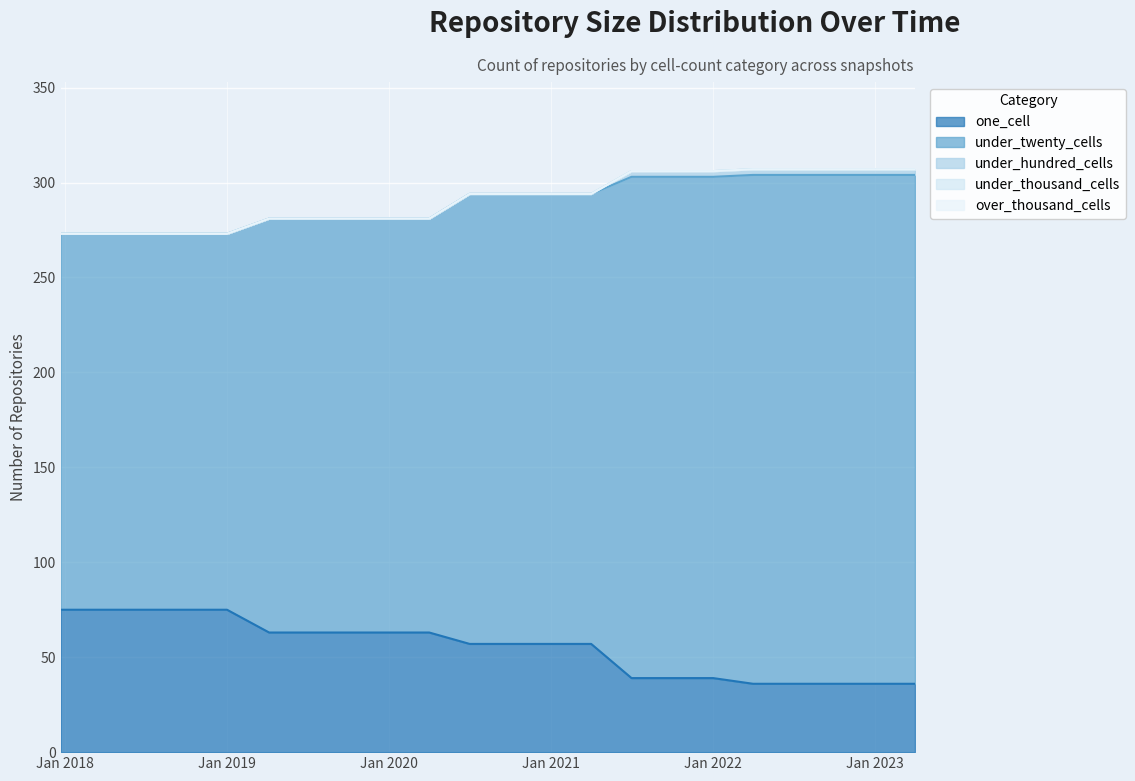

At which label does over_thousand_cells reach its minimum?

2017-12-22